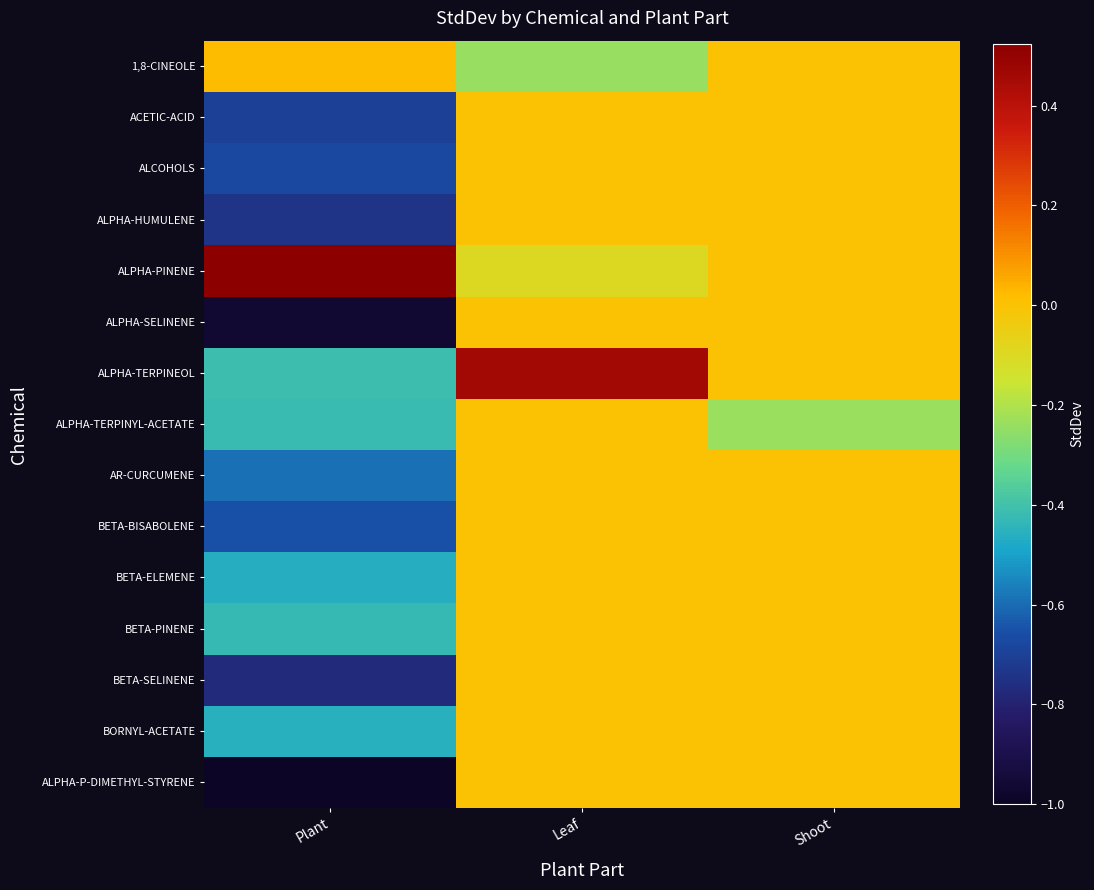

Reading right to left, list all the values displayed in this chart.

1,8-CINEOLE: Shoot=0.0	Leaf=-0.2	Plant=0.0
ACETIC-ACID: Shoot=0.0	Leaf=0.0	Plant=-0.7
ALCOHOLS: Shoot=0.0	Leaf=0.0	Plant=-0.7
ALPHA-HUMULENE: Shoot=0.0	Leaf=0.0	Plant=-0.7
ALPHA-PINENE: Shoot=0.0	Leaf=-0.1	Plant=0.5
ALPHA-SELINENE: Shoot=0.0	Leaf=0.0	Plant=-1.0
ALPHA-TERPINEOL: Shoot=0.0	Leaf=0.5	Plant=-0.4
ALPHA-TERPINYL-ACETATE: Shoot=-0.2	Leaf=0.0	Plant=-0.4
AR-CURCUMENE: Shoot=0.0	Leaf=0.0	Plant=-0.6
BETA-BISABOLENE: Shoot=0.0	Leaf=0.0	Plant=-0.7
BETA-ELEMENE: Shoot=0.0	Leaf=0.0	Plant=-0.5
BETA-PINENE: Shoot=0.0	Leaf=0.0	Plant=-0.4
BETA-SELINENE: Shoot=0.0	Leaf=0.0	Plant=-0.8
BORNYL-ACETATE: Shoot=0.0	Leaf=0.0	Plant=-0.5
ALPHA-P-DIMETHYL-STYRENE: Shoot=0.0	Leaf=0.0	Plant=-1.0